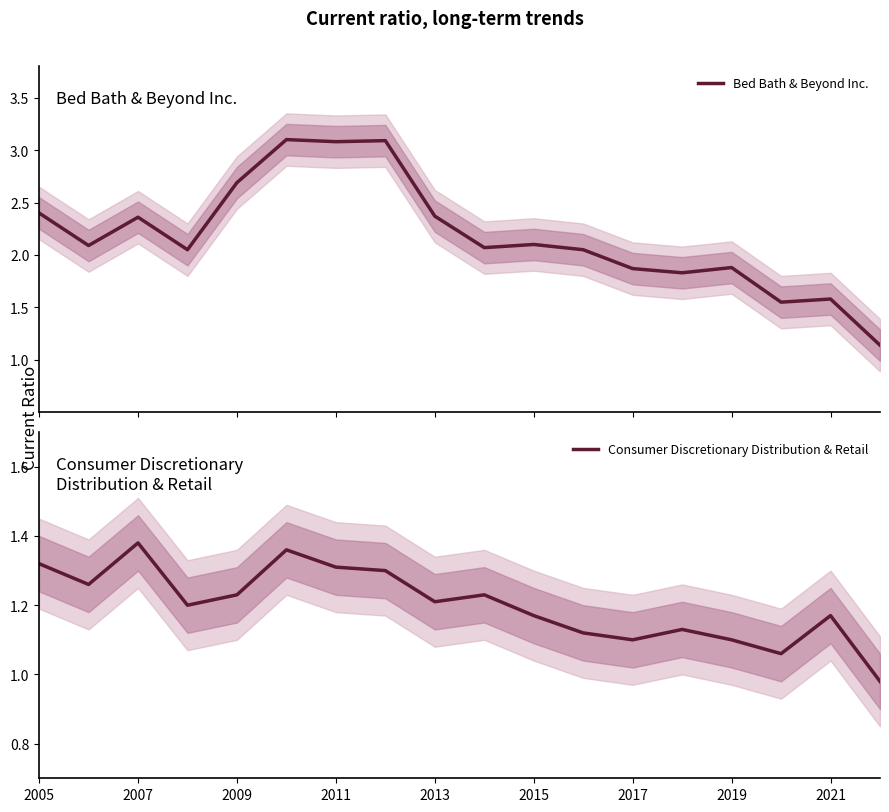

What is the lowest value of the Consumer Discretionary Distribution & Retail series?

1.0